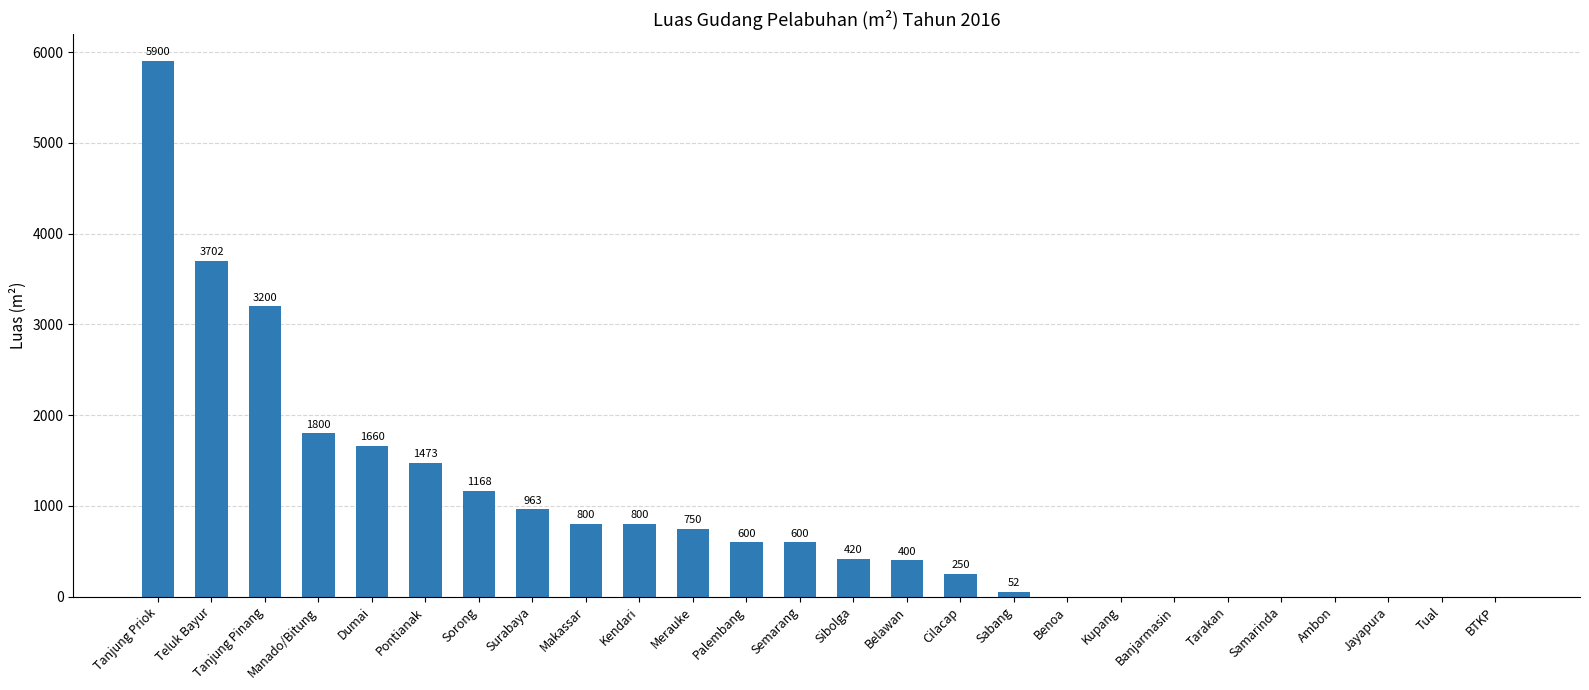

The chart shows a value of 0 at Tarakan. True or false?

True